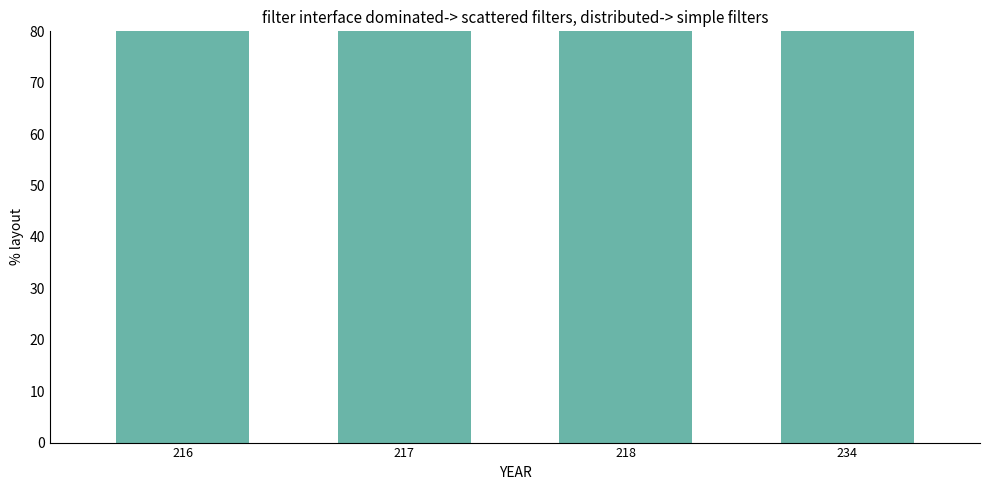

Which has a higher value, 234 or 217?

217